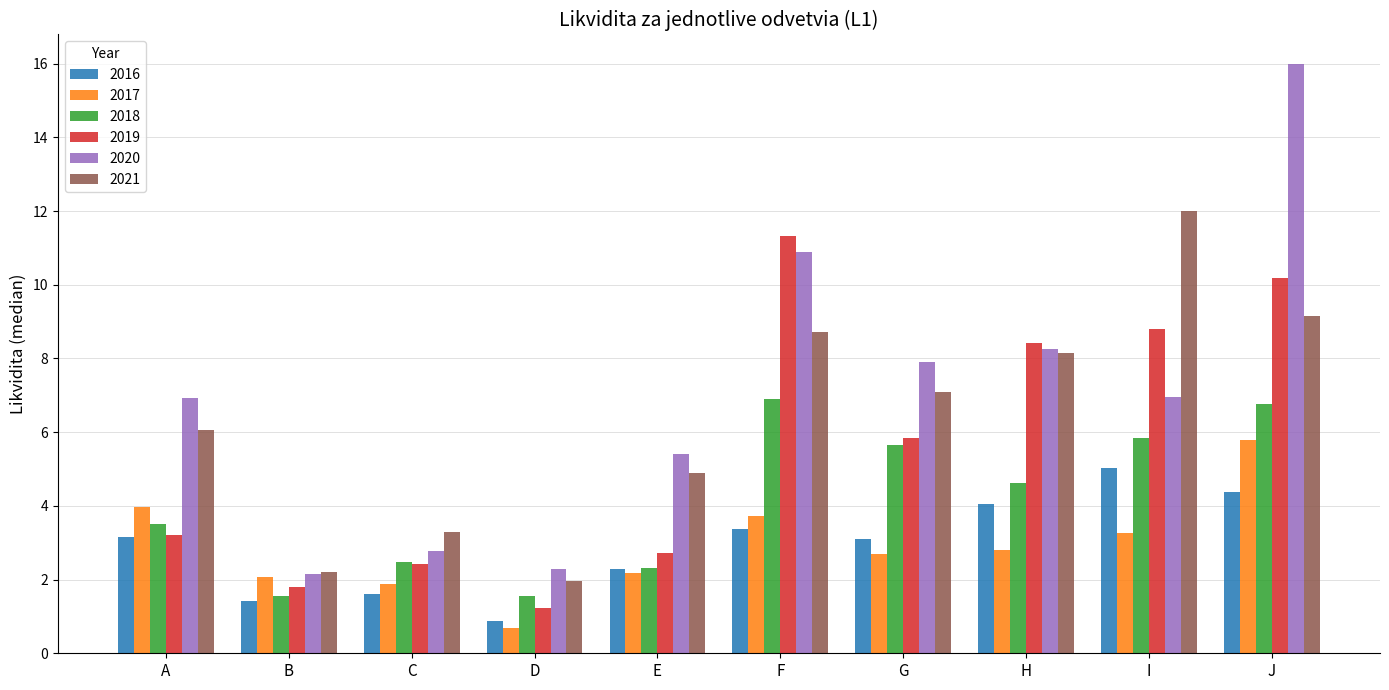

How many bars are there in each group?

6